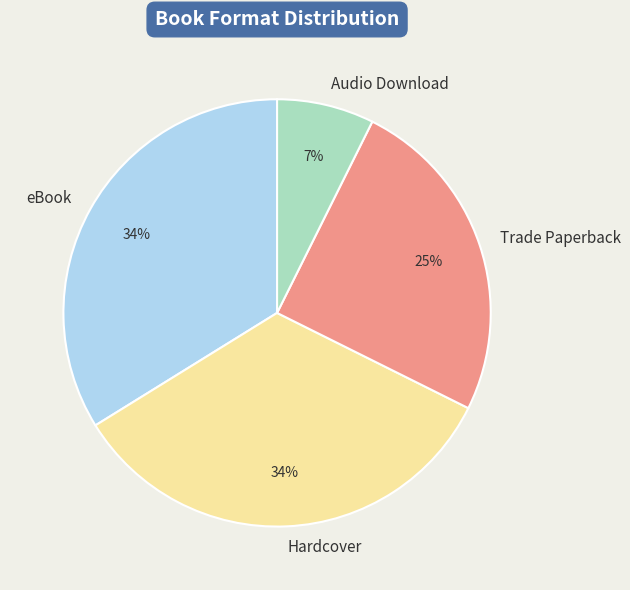

Count the number of slices in the pie.

4